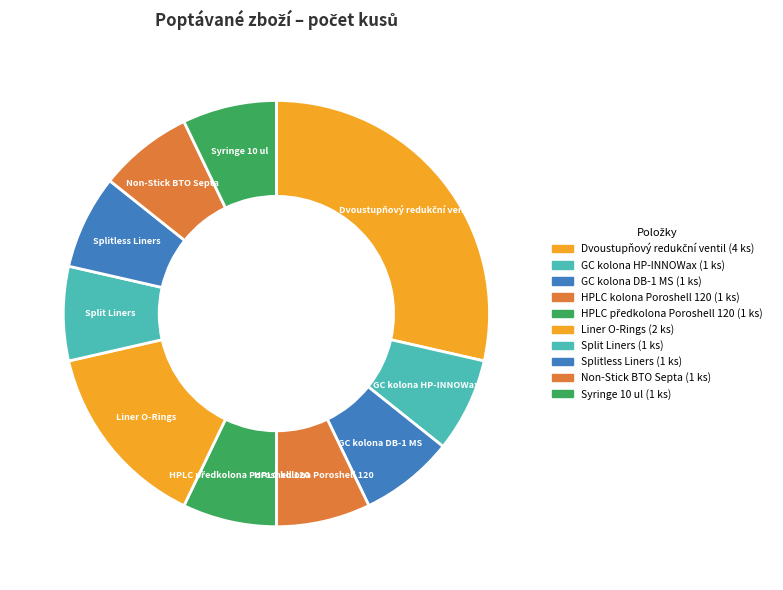

Count the number of slices in the pie.

10